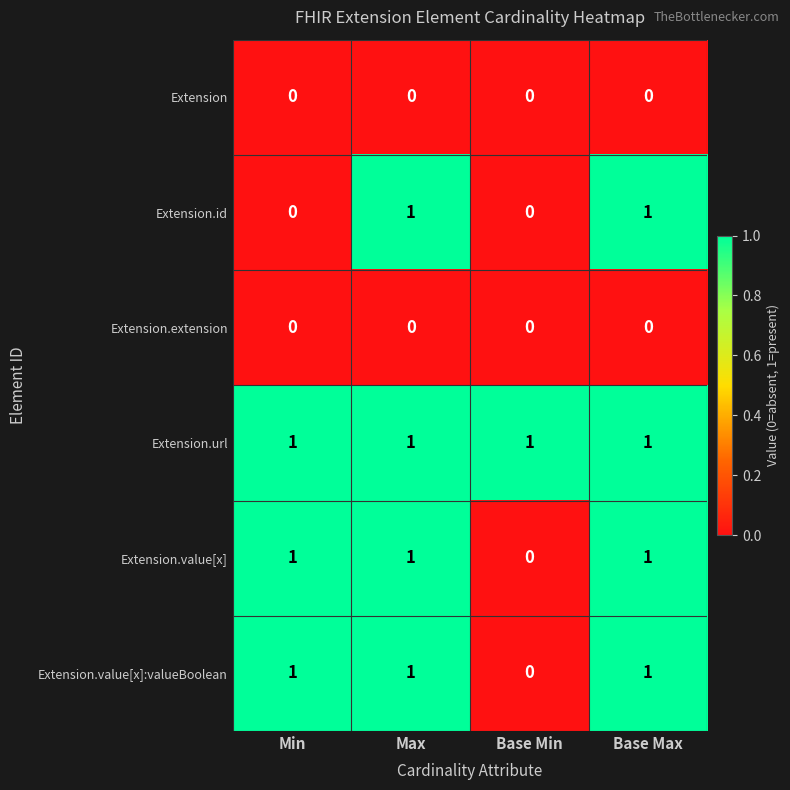

True or false: Extension.value[x]:valueBoolean has a value of 0 at Base Min.

True